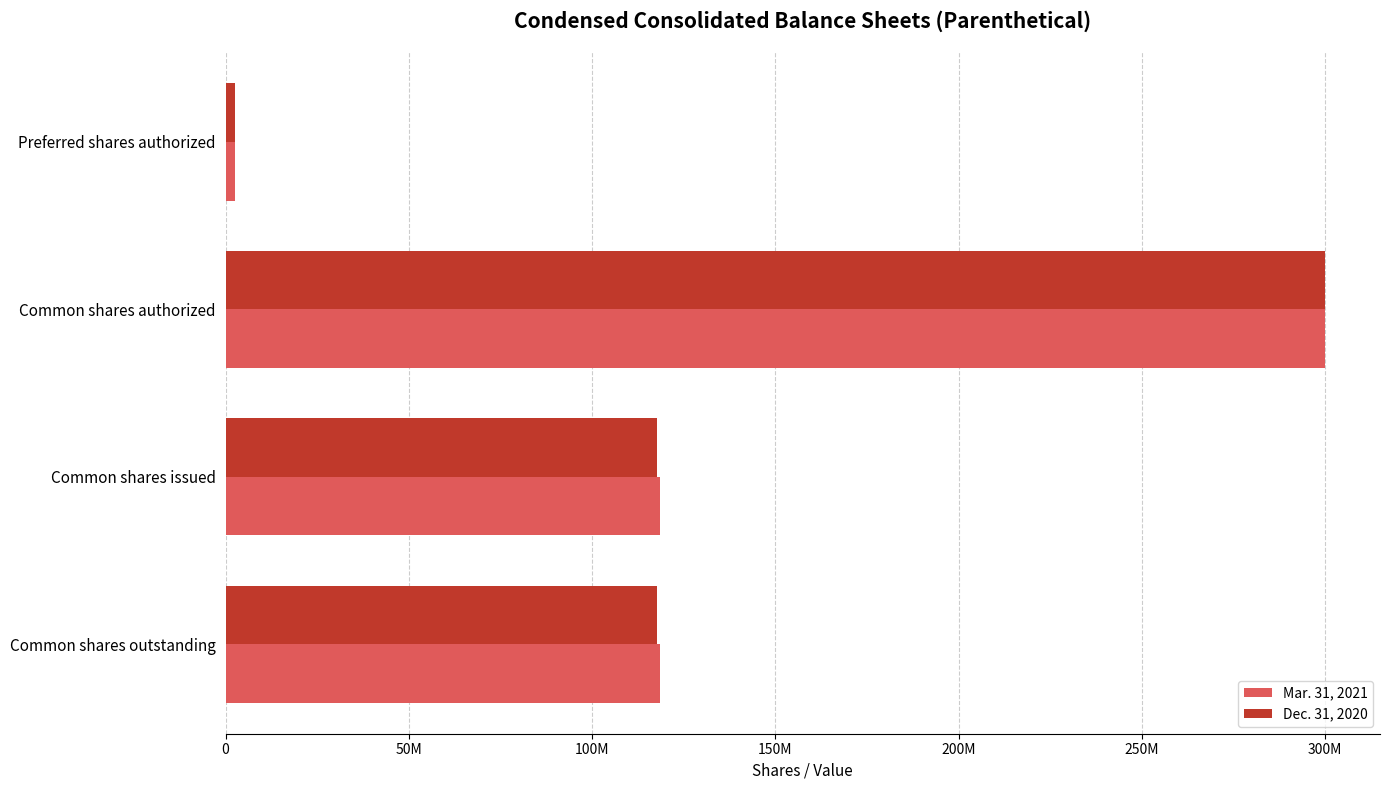

What are all the series names shown in the legend?

Mar. 31, 2021, Dec. 31, 2020